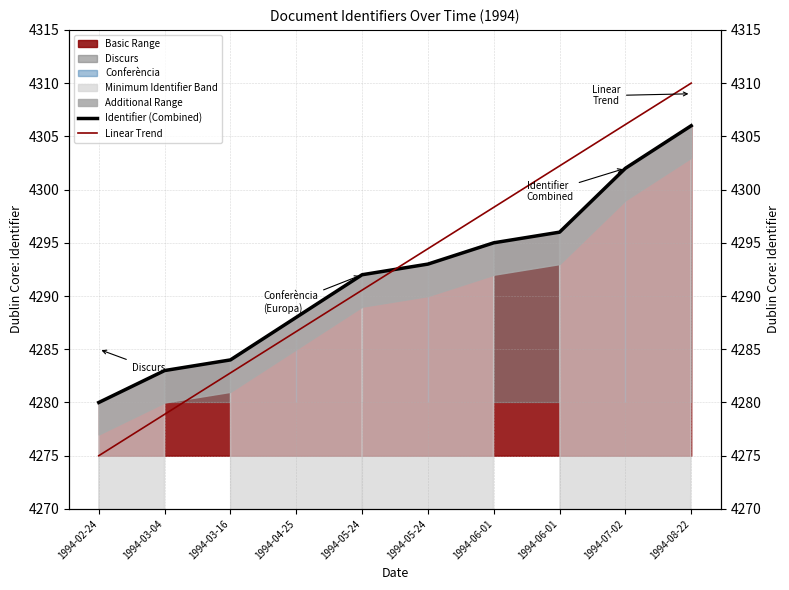

At which category is the sum across all series the highest?

1994-08-22